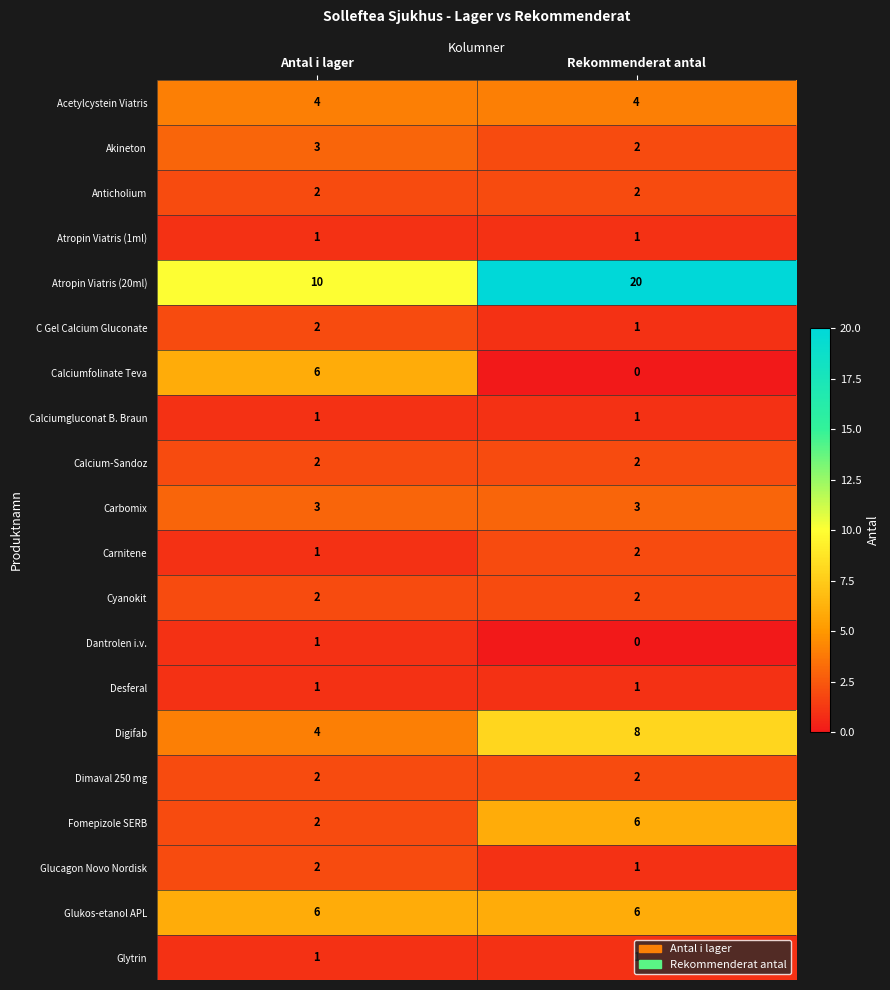

Where is Akineton nearest to the value 2?

Rekommenderat antal